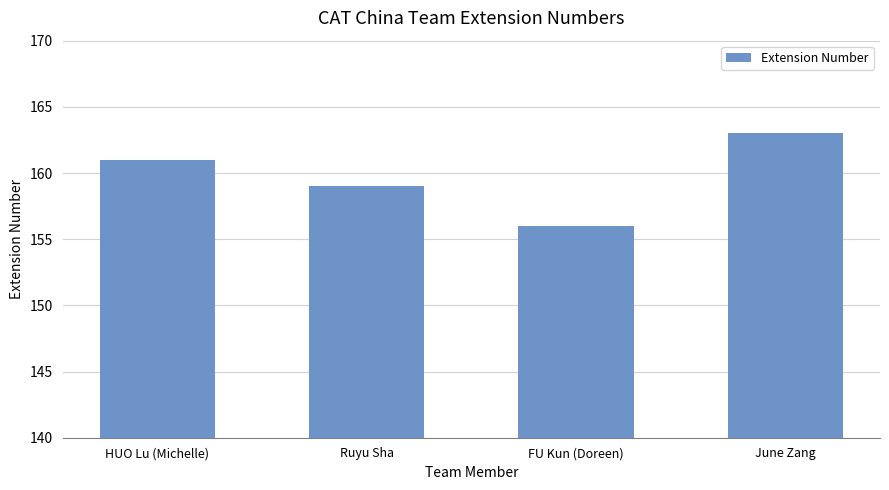

What is the average value?

160